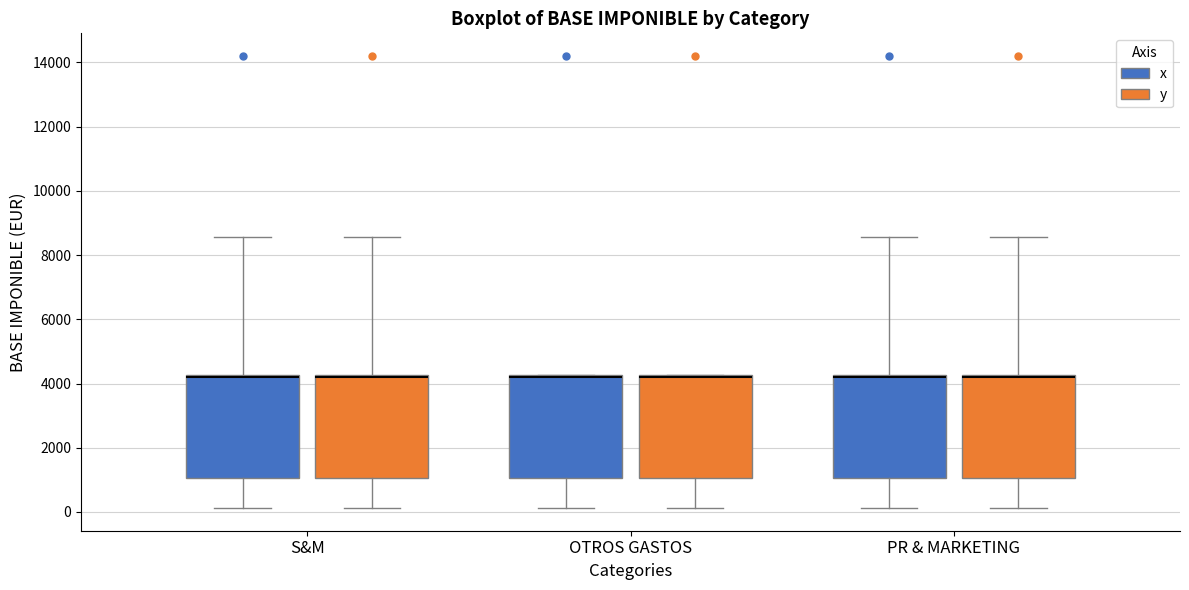

Reading left to right, transcribe this box plot: for each box, give where its median line is, the range the box spans, and where its two whiskers end, as read against the y-axis. The values are not printed on the chart, so give them approximately, as read against the axis.

S&M (x): median 4200 (just below the box's upper edge), box 1000 to 4200, whiskers 200 to 8600
S&M (y): median 4200 (just below the box's upper edge), box 1000 to 4200, whiskers 200 to 8600
OTROS GASTOS (x): median 4200 (just below the box's upper edge), box 1000 to 4200, whiskers 200 to 4200
OTROS GASTOS (y): median 4200 (just below the box's upper edge), box 1000 to 4200, whiskers 200 to 4200
PR & MARKETING (x): median 4200 (just below the box's upper edge), box 1000 to 4200, whiskers 200 to 8600
PR & MARKETING (y): median 4200 (just below the box's upper edge), box 1000 to 4200, whiskers 200 to 8600